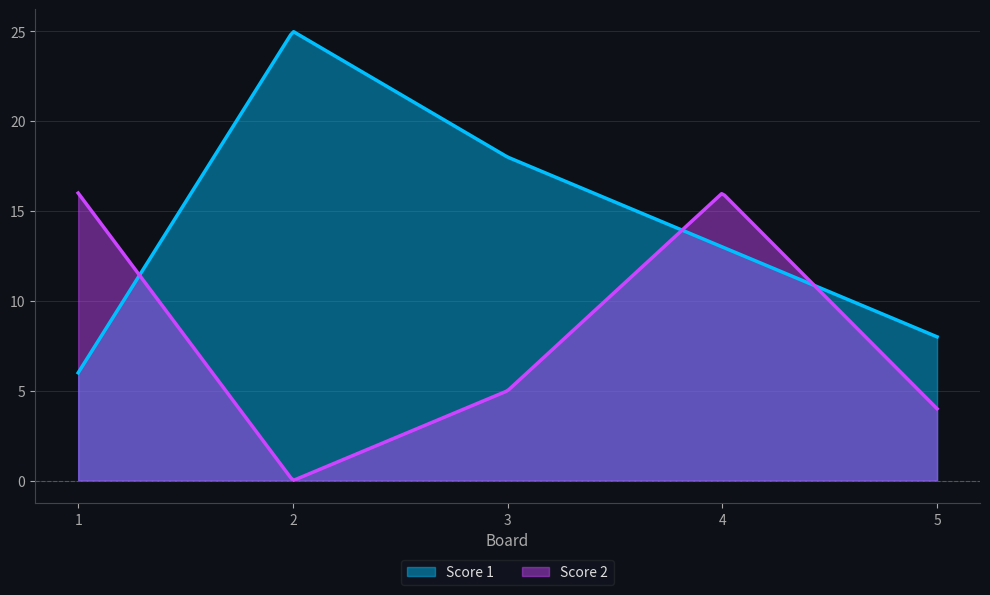

What is the difference between the maximum and minimum values in the Score 1 series?

19.0